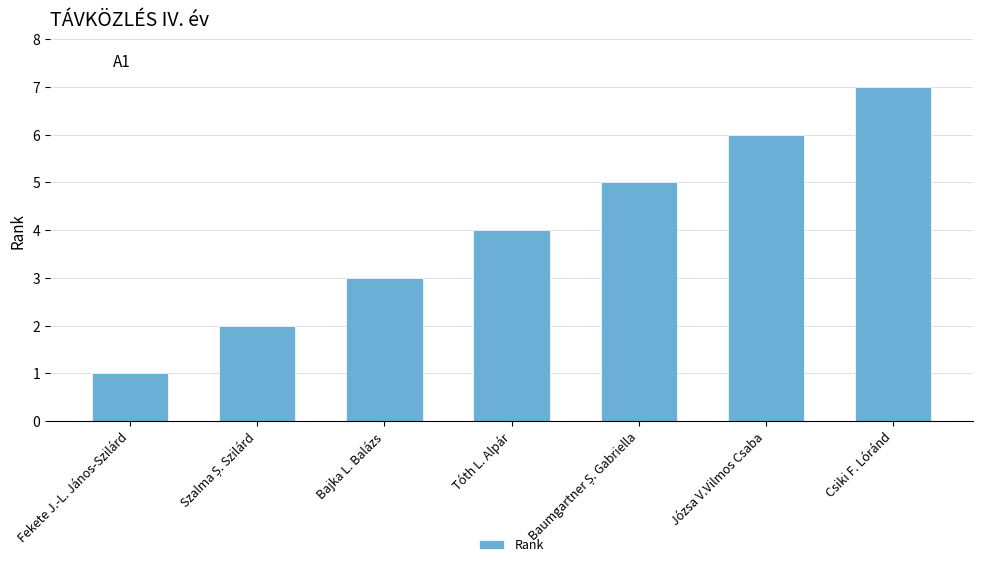

Are the bars horizontal?

No